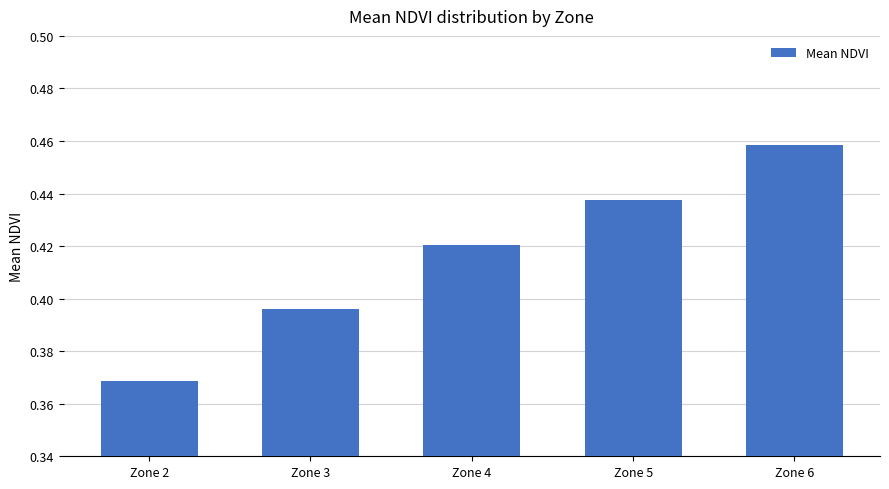

At which category does the chart reach its minimum across all series?

Zone 2